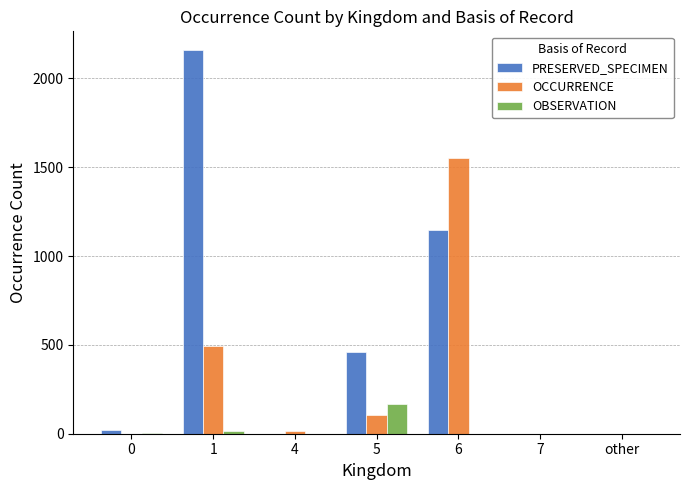

Between 1 and 4, which series saw the biggest shift?

PRESERVED_SPECIMEN